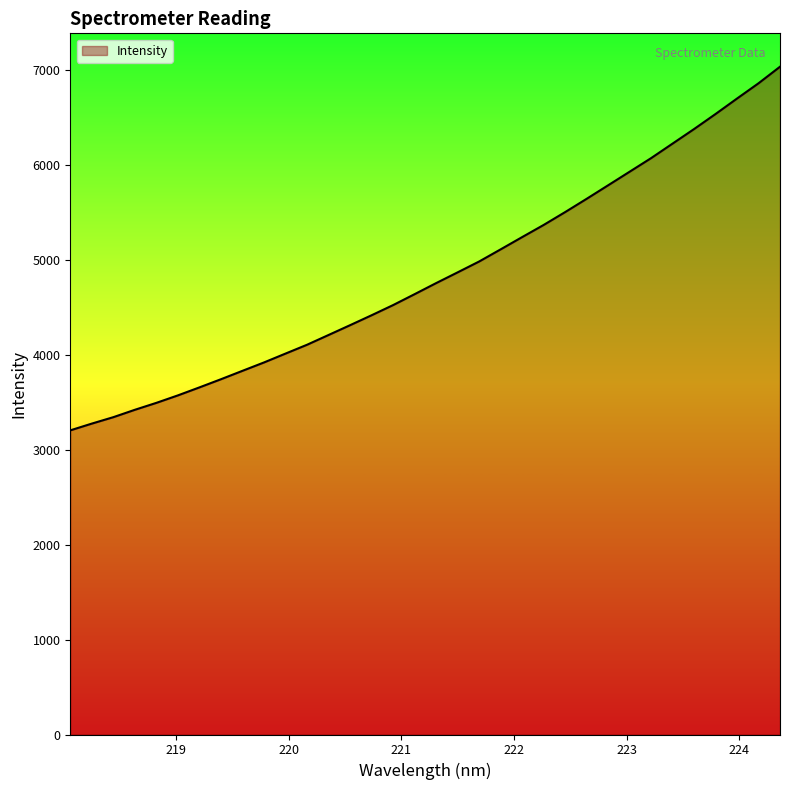

What is the greatest value displayed?

7035.3